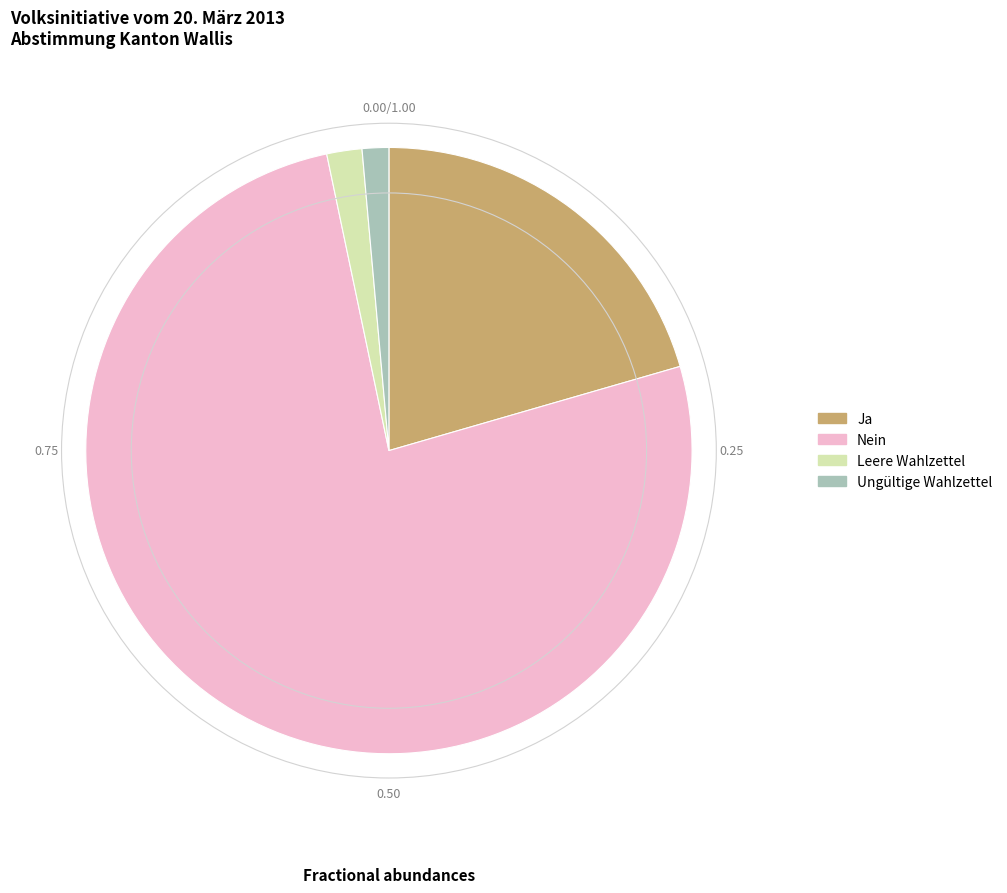

Is the sum of Ja and Leere Wahlzettel greater than half?

No